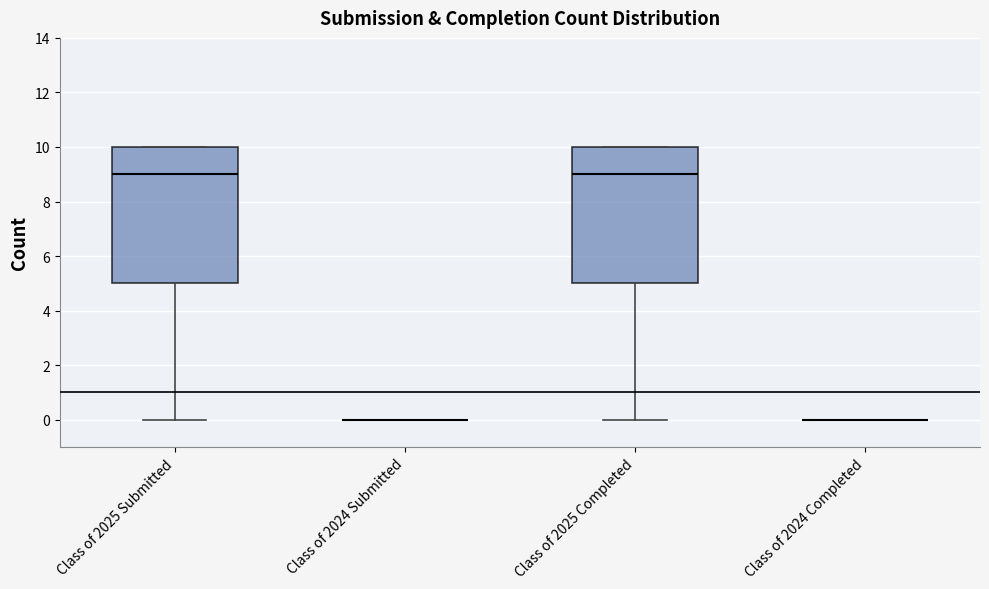

Reading left to right, read every box against the y-axis: the position of its median line, the range the box covers, and the ends of its whiskers. The values are not printed on the chart, so give them approximately, as read against the axis.

Class of 2025 Submitted: median 9, box 5 to 10, whiskers 0 to 10
Class of 2024 Submitted: box collapsed to a line at 0, whiskers 0 to 0
Class of 2025 Completed: median 9, box 5 to 10, whiskers 0 to 10
Class of 2024 Completed: box collapsed to a line at 0, whiskers 0 to 0